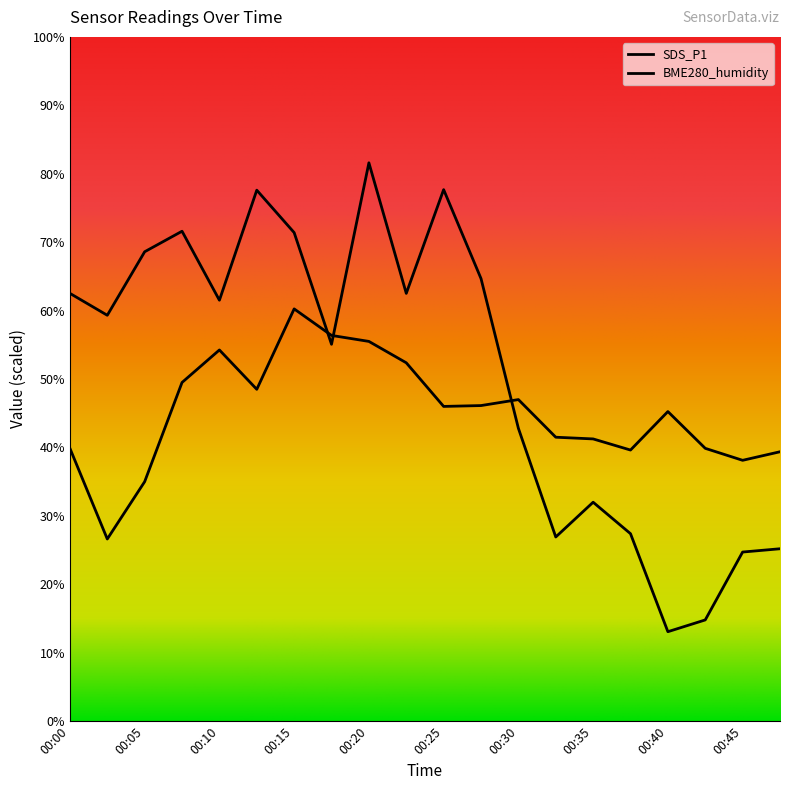

What is the total value across all series at 00:30?

89.8